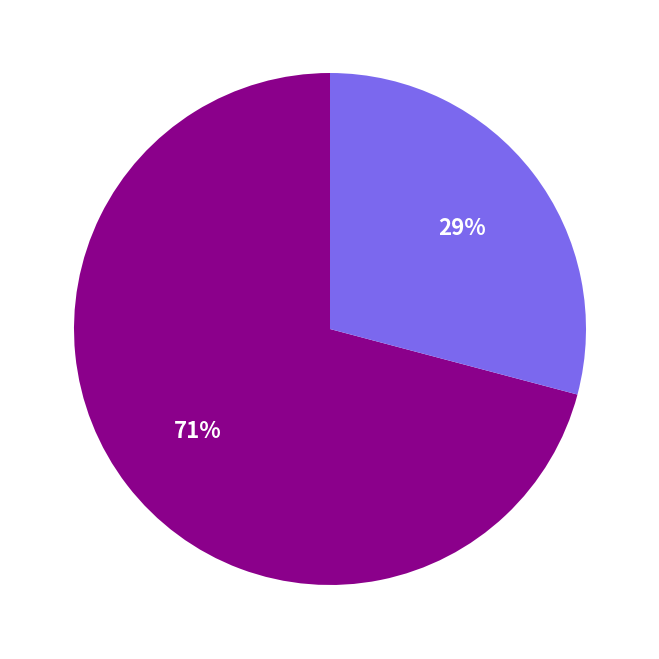

Does any single category account for the majority?

Yes